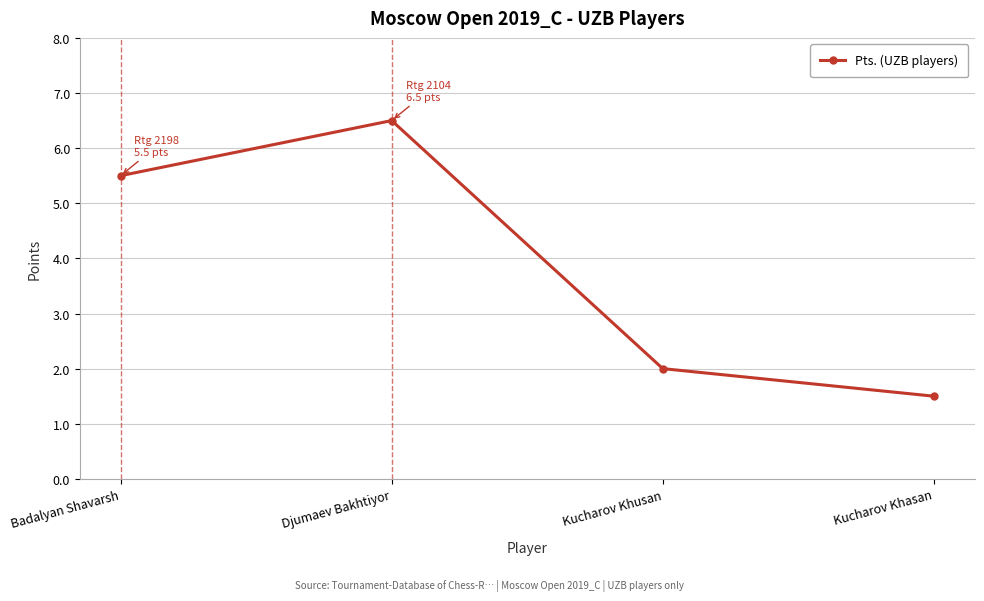

Is it true that the value at Kucharov Khasan is 1.5?

True